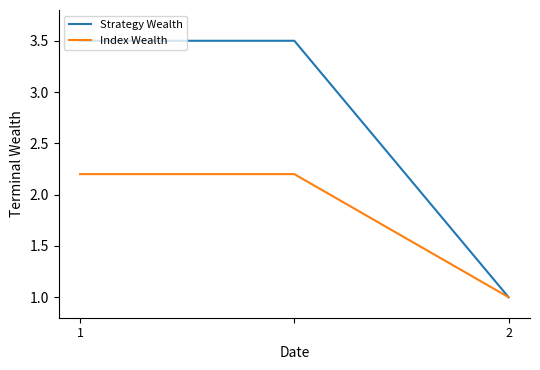

How many values in the Strategy Wealth series are below 3?

1